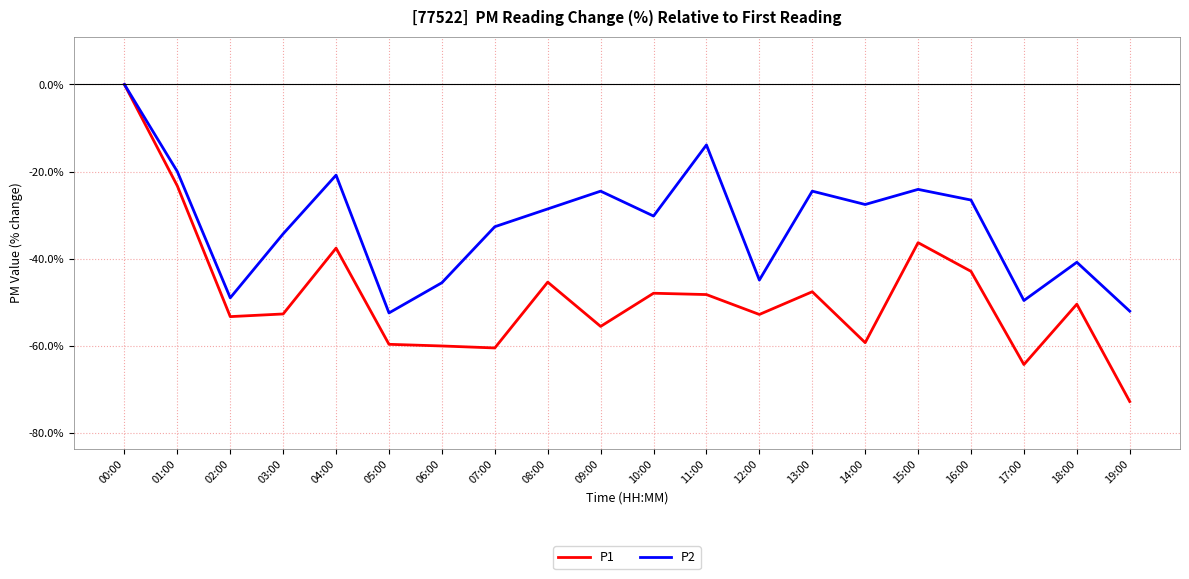

The P2 series shows -24.5 at 13:00. True or false?

True